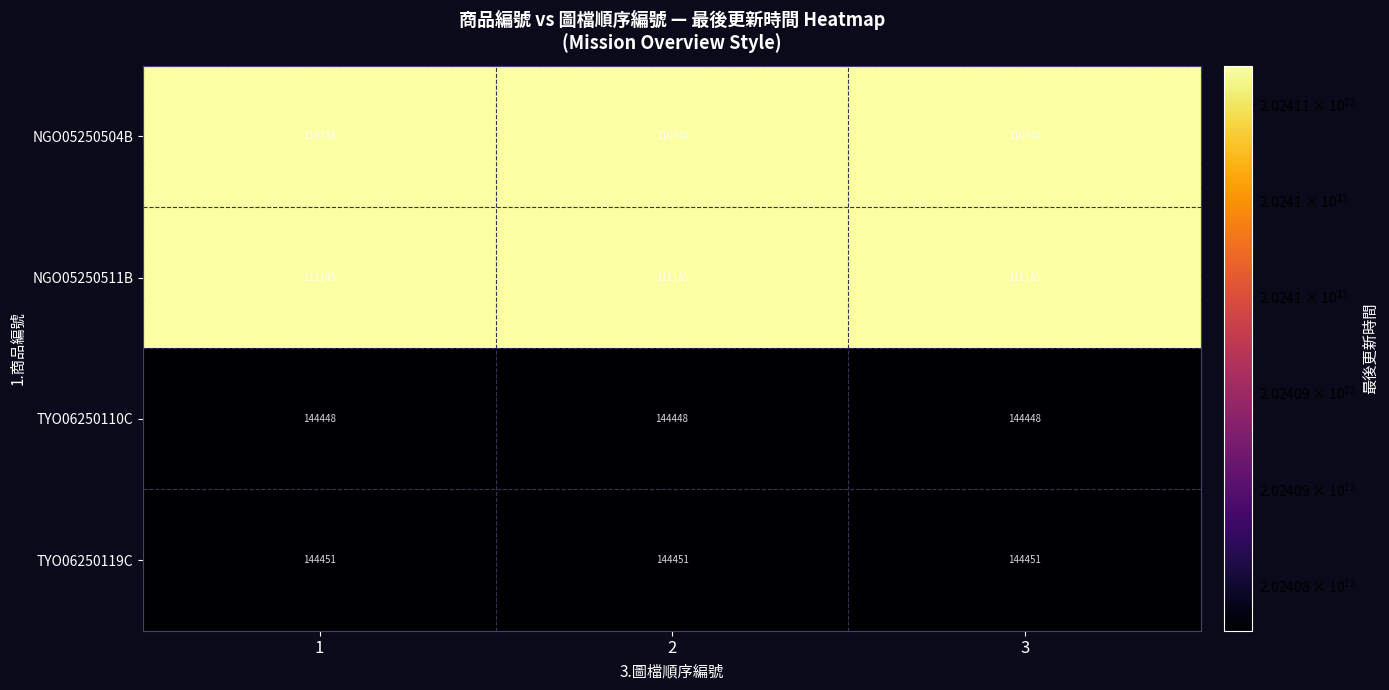

The TYO06250110C series shows 144448 at 2. True or false?

True